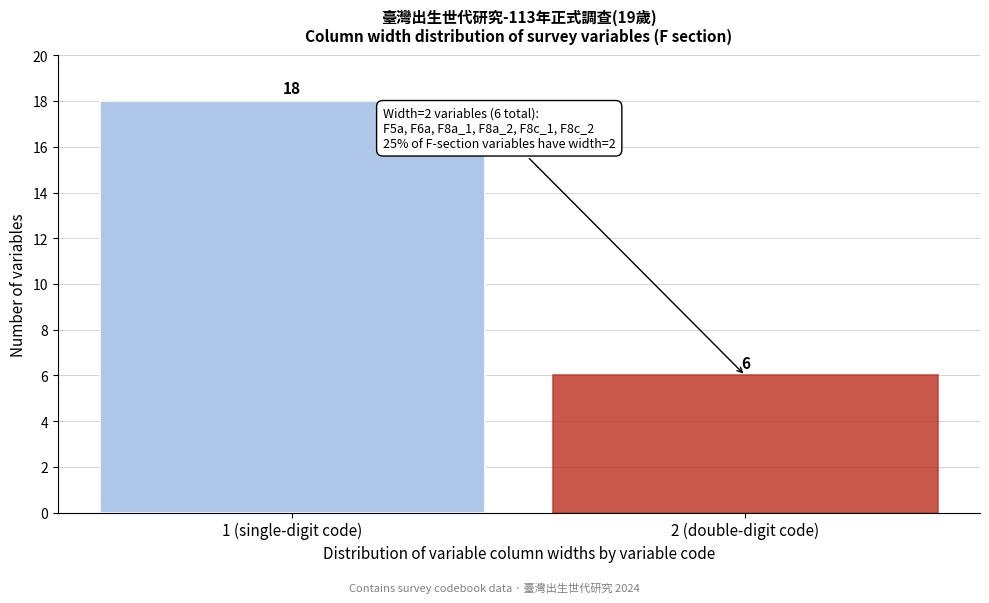

Reading left to right, list all the values displayed in this chart.

18	6